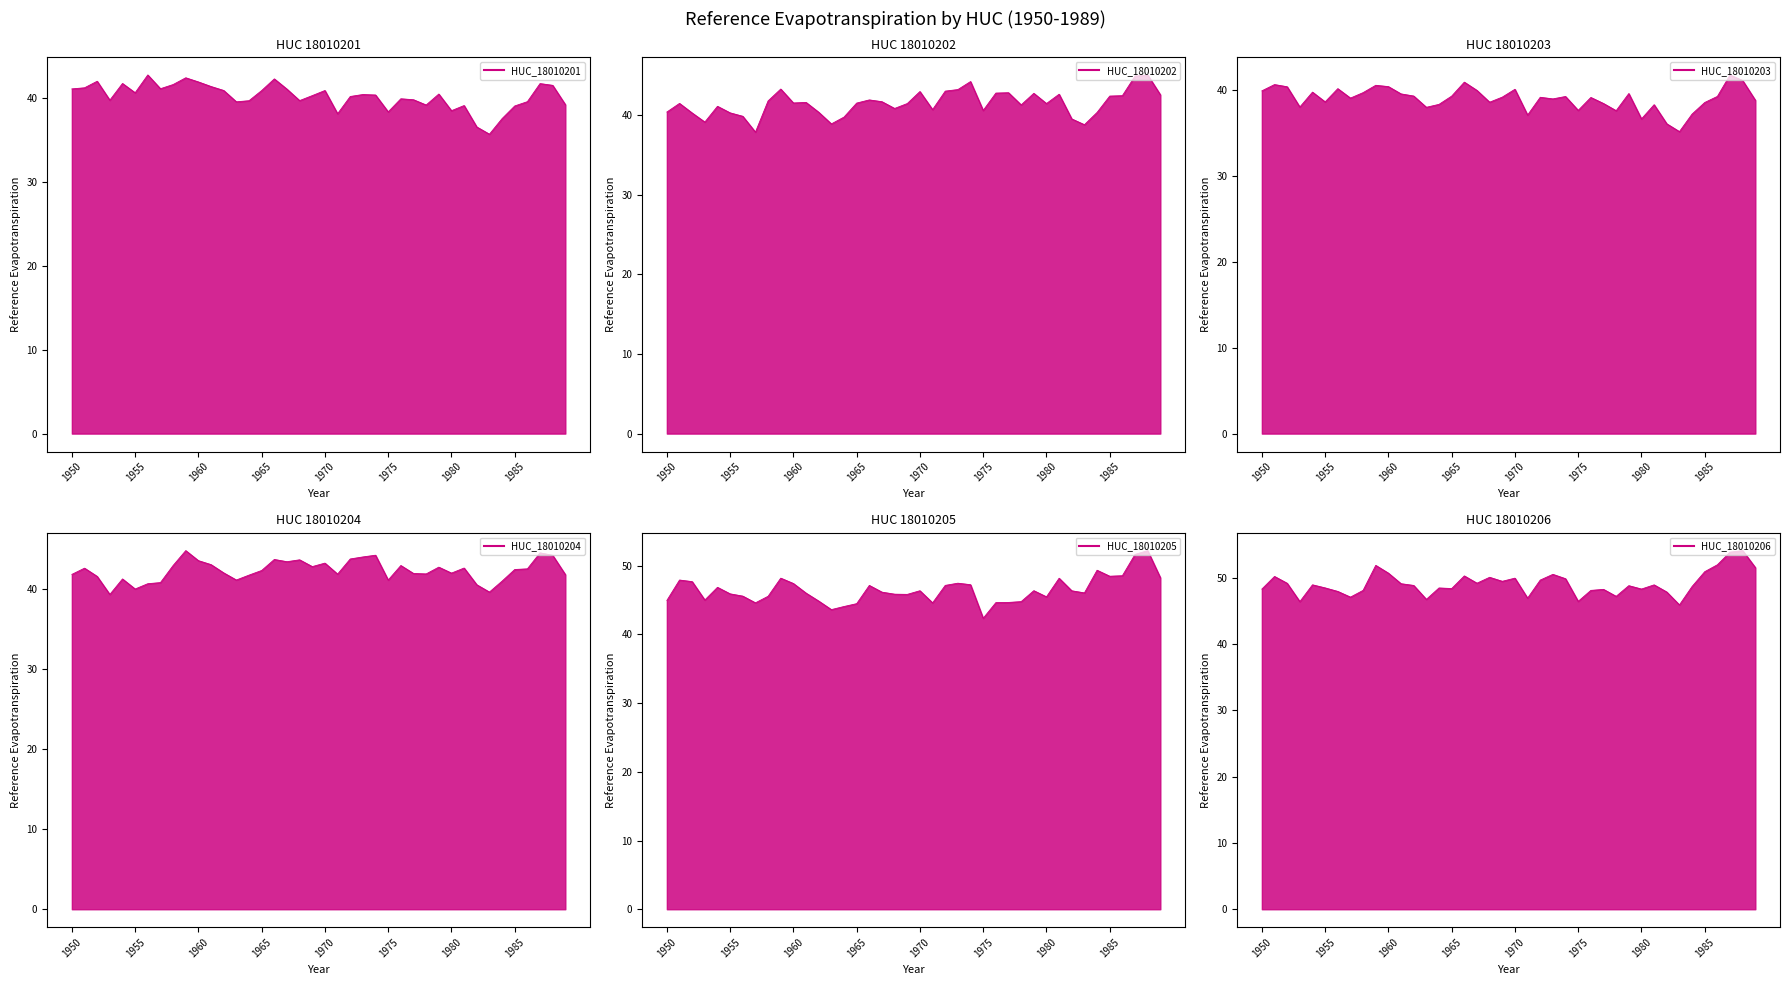

Is it true that HUC_18010204 line equals 43.0 at 26?

True